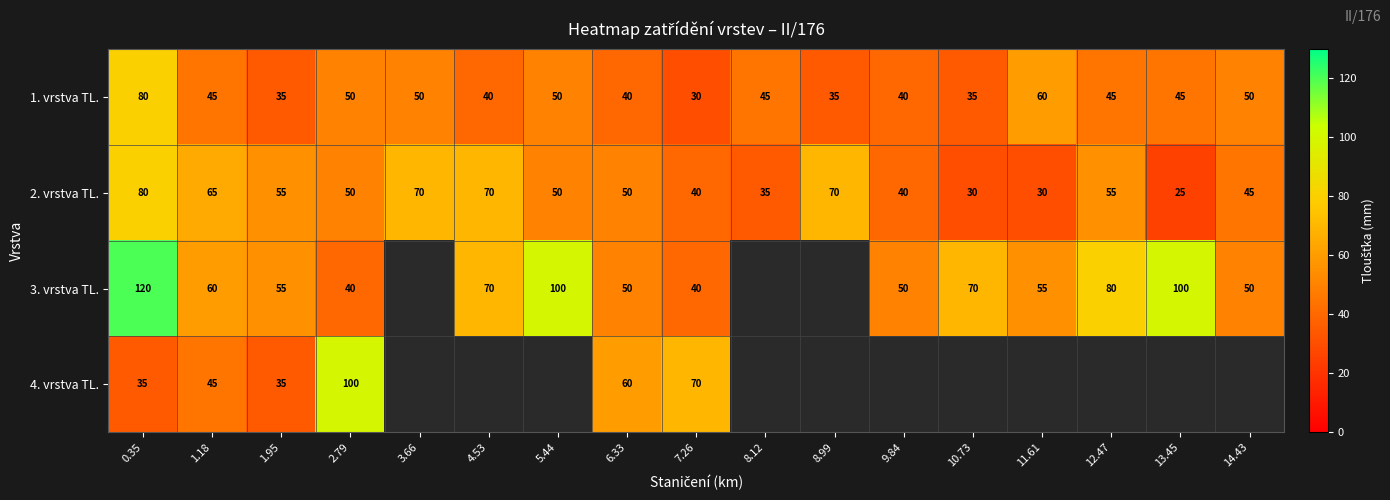

At which category is the sum across all series the highest?

0.35